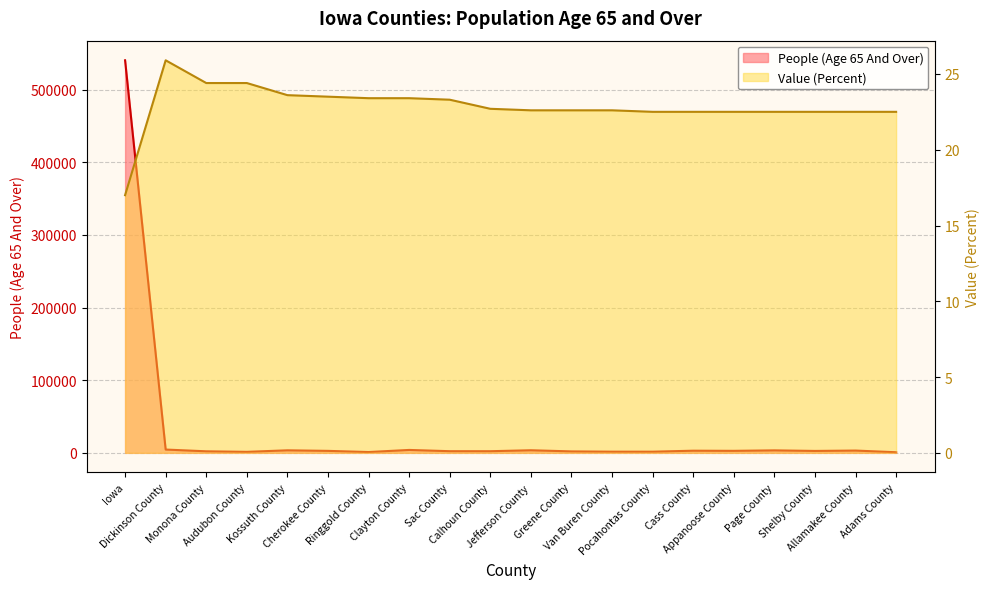

Where is the first local maximum for Value (Percent)?

Dickinson County